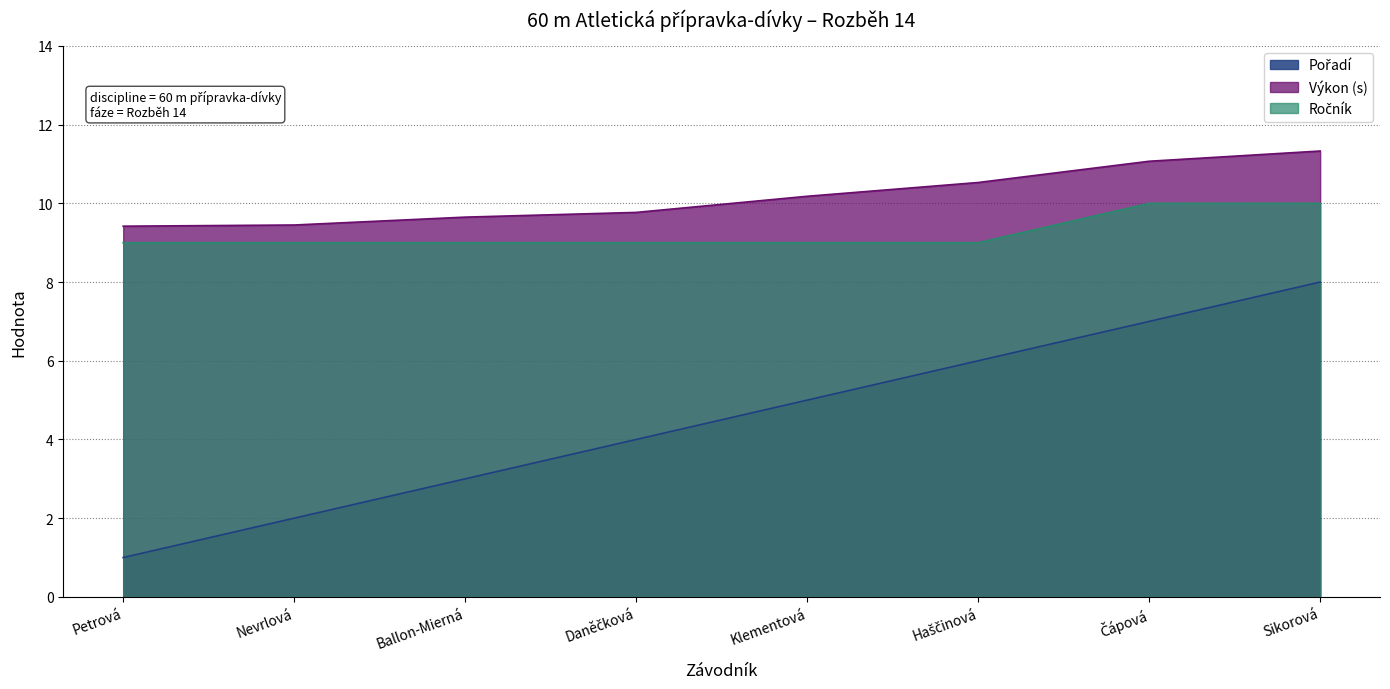

What is the difference between the second highest and minimum values in the Pořadí series?

6.0